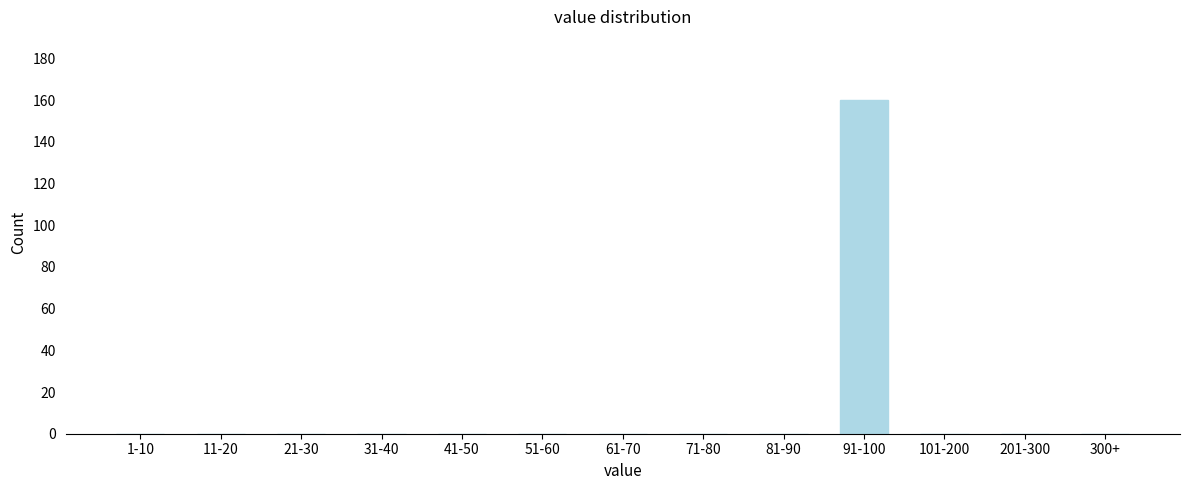

Reading left to right, list all the values displayed in this chart.

1-10=0	11-20=0	21-30=0	31-40=0	41-50=0	51-60=0	61-70=0	71-80=0	81-90=0	91-100=160	101-200=0	201-300=0	300+=0